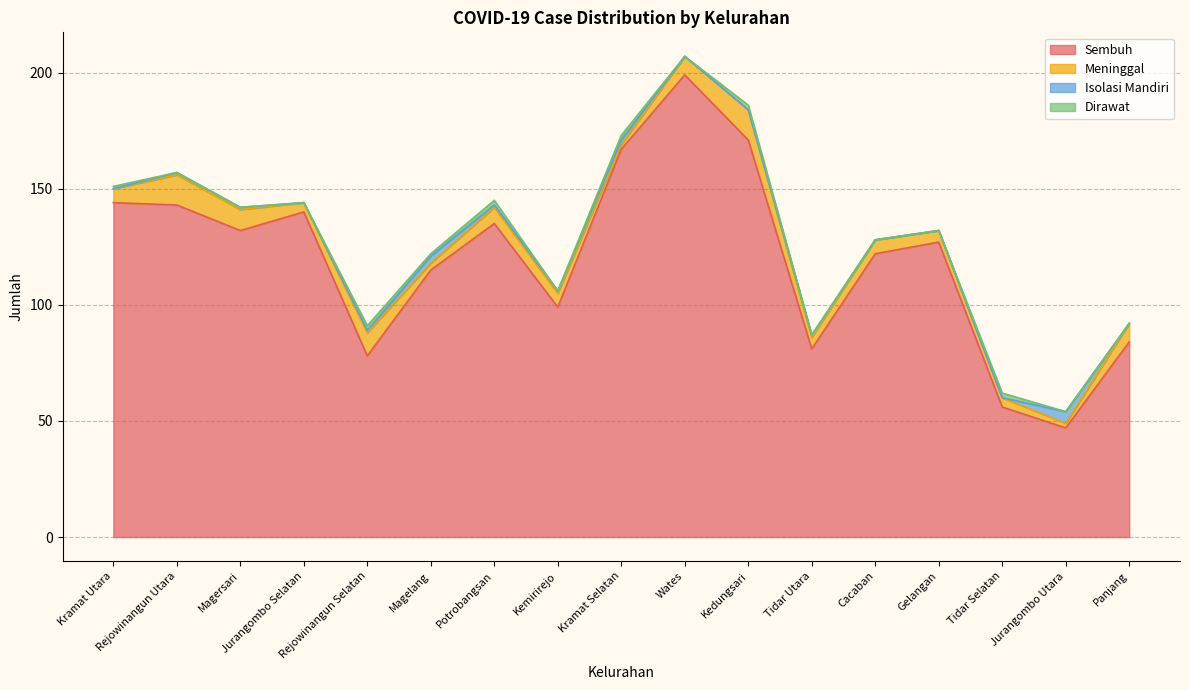

Between Cacaban and Kramat Selatan, which is larger?

Kramat Selatan